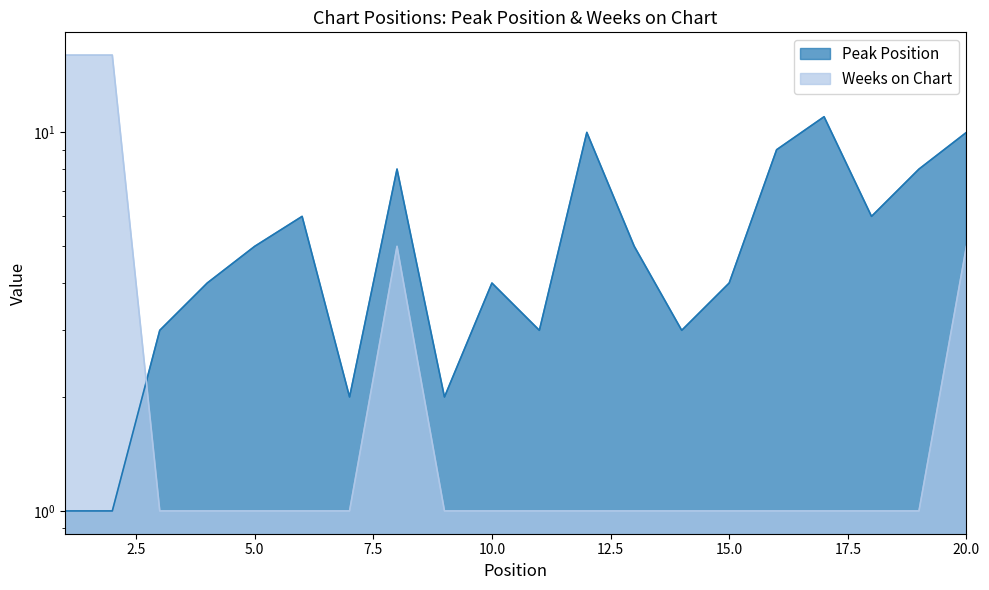

At which label is Peak Position closest to 6?

6